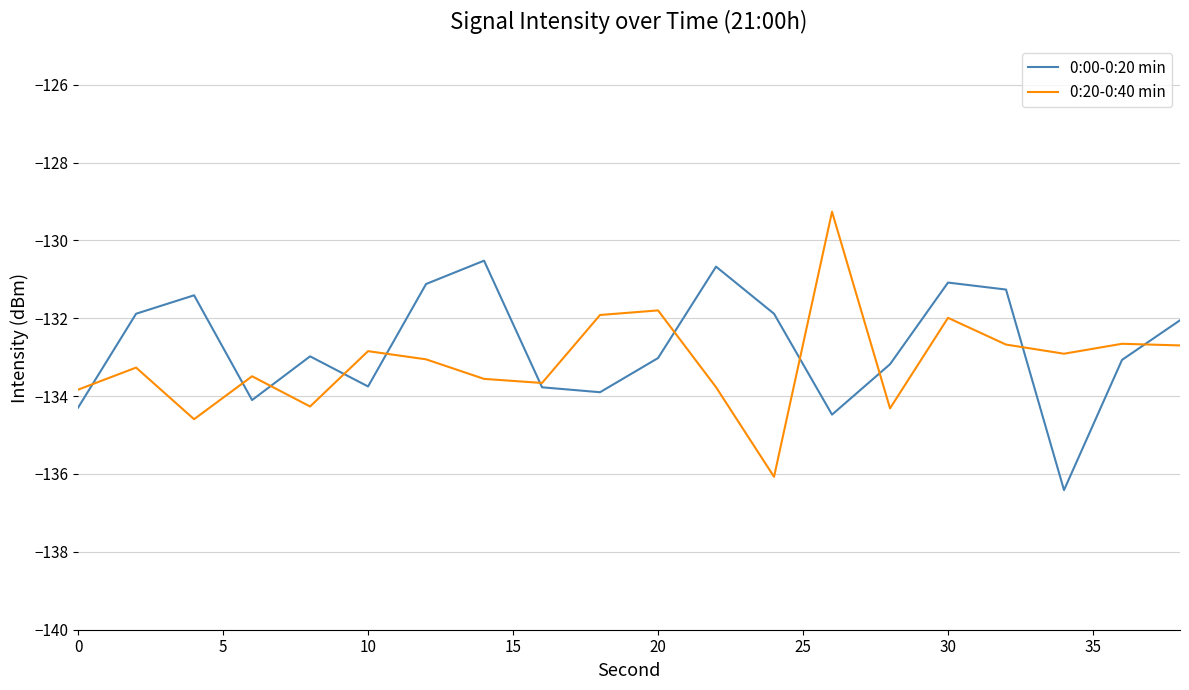

List the series in order of their overall mean, lowest first.

0:20-0:40 min, 0:00-0:20 min